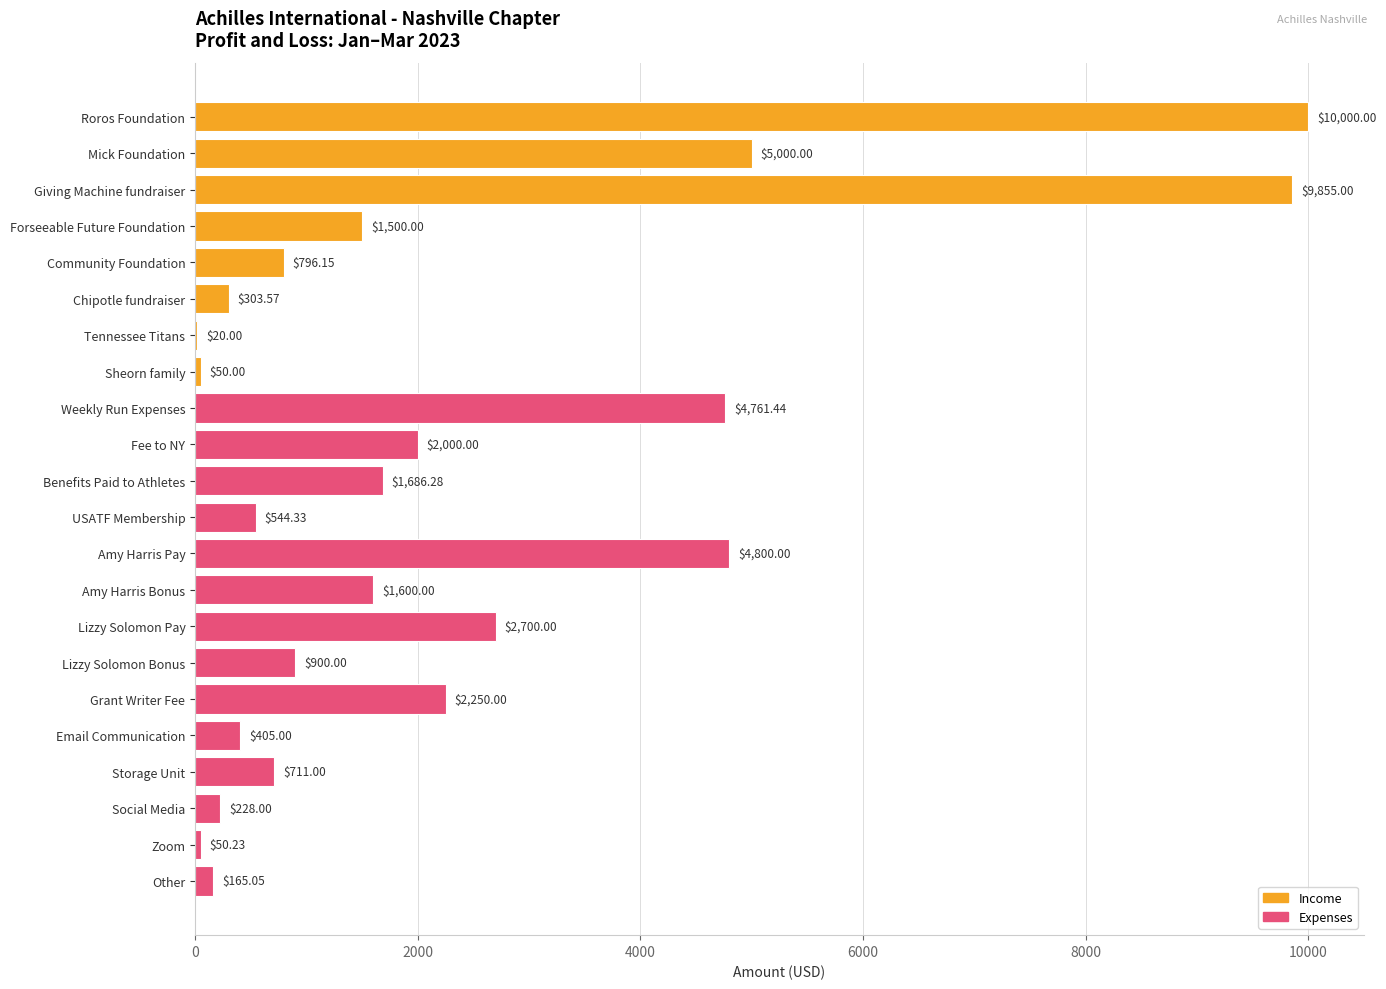

What is the difference between the maximum and second lowest values?

9950.0